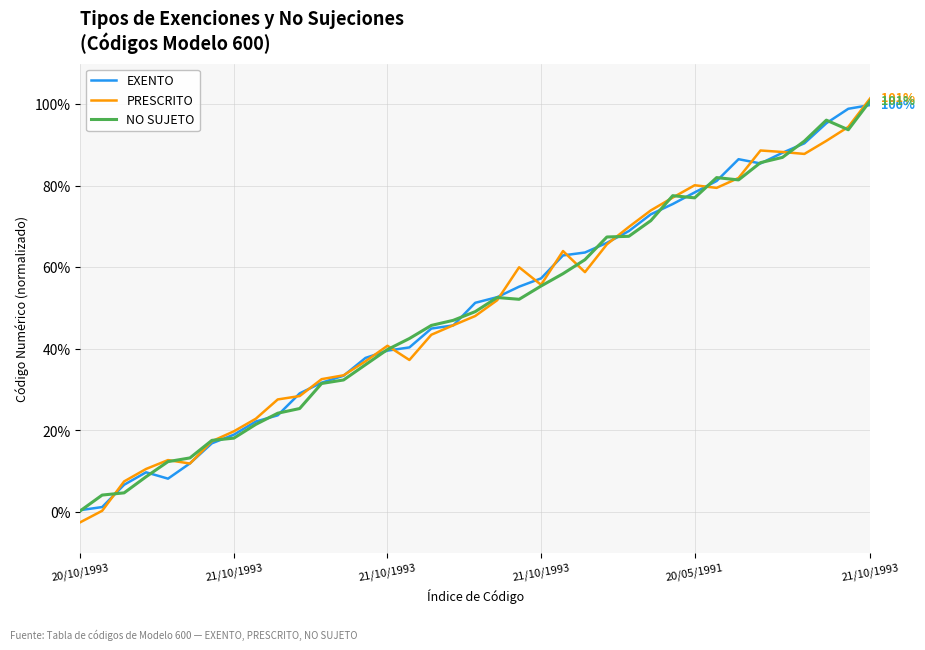

What is the smallest value displayed?

-2.5